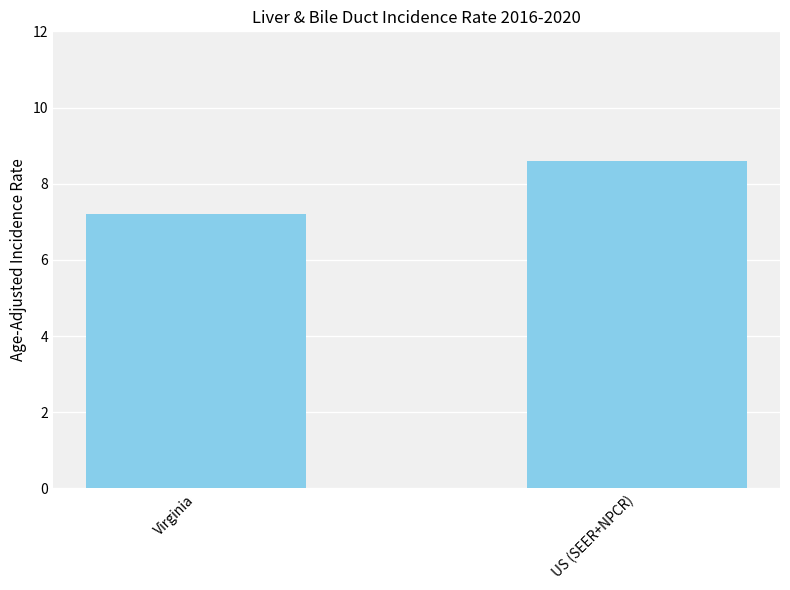

True or false: the data shows 7.2 at Virginia.

True